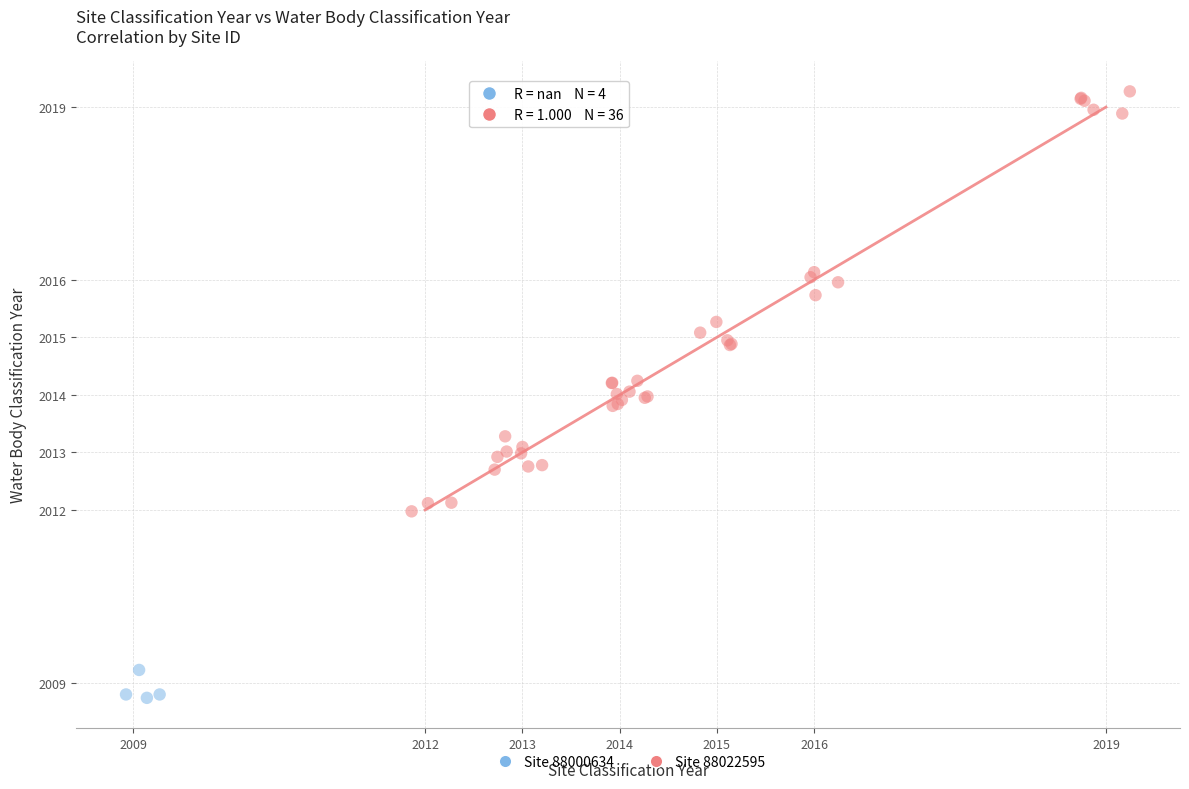

Which series contains the highest Y value?

Site 88022595